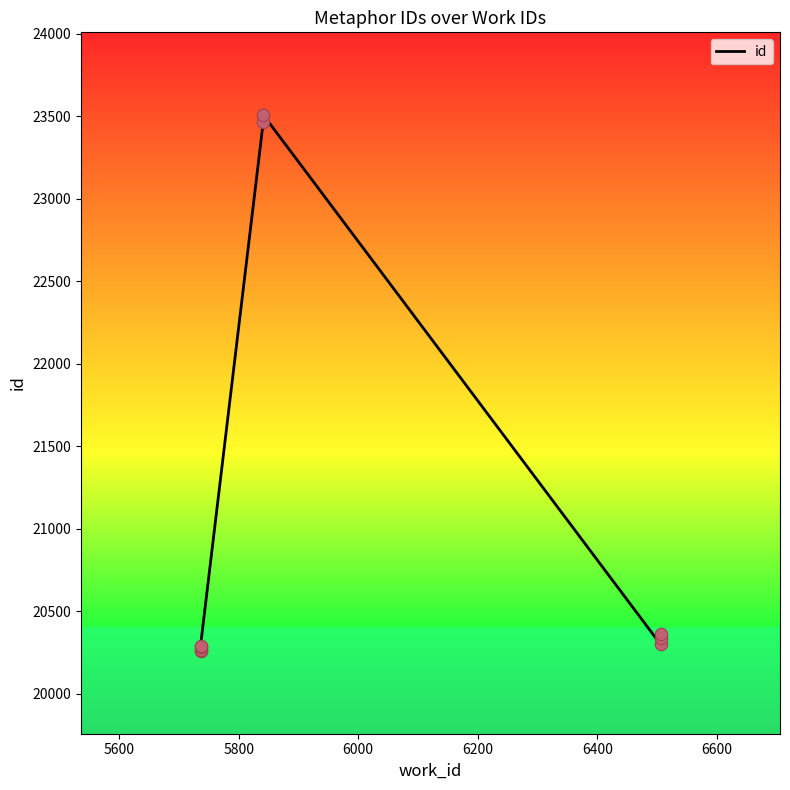

What is the change in value from 5600 to 6400?

+3241